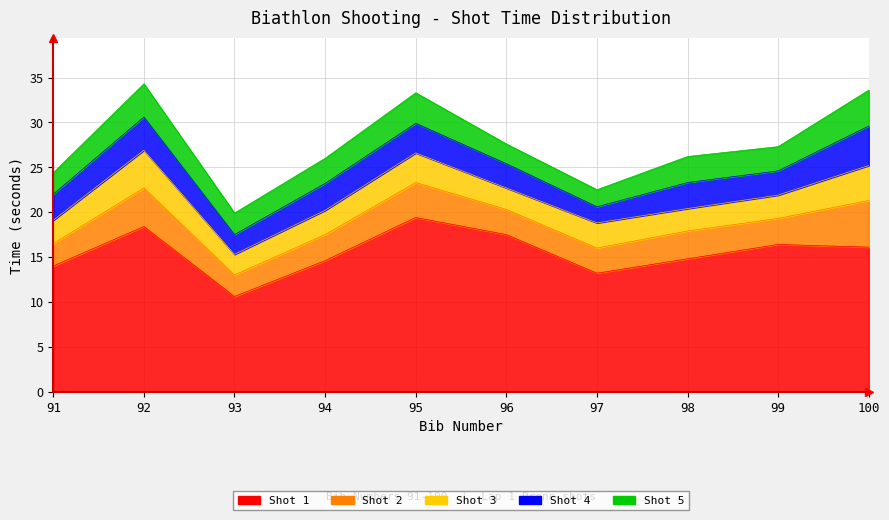

True or false: Shot 5 has more than 1 points higher than both neighbors.

True